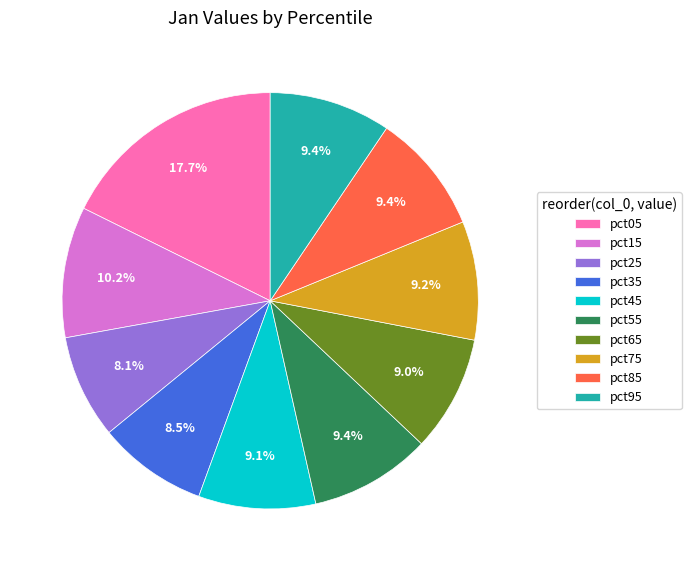

The pct85 slice represents 1% of the pie. True or false?

False